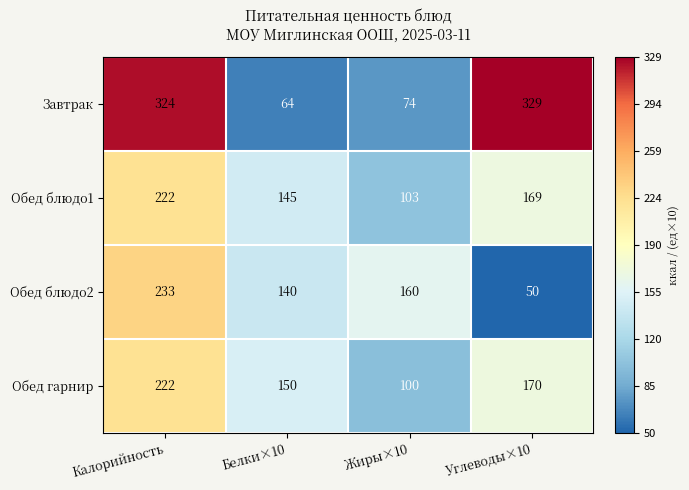

Which category has the lowest value in the Обед гарнир series?

Жиры×10